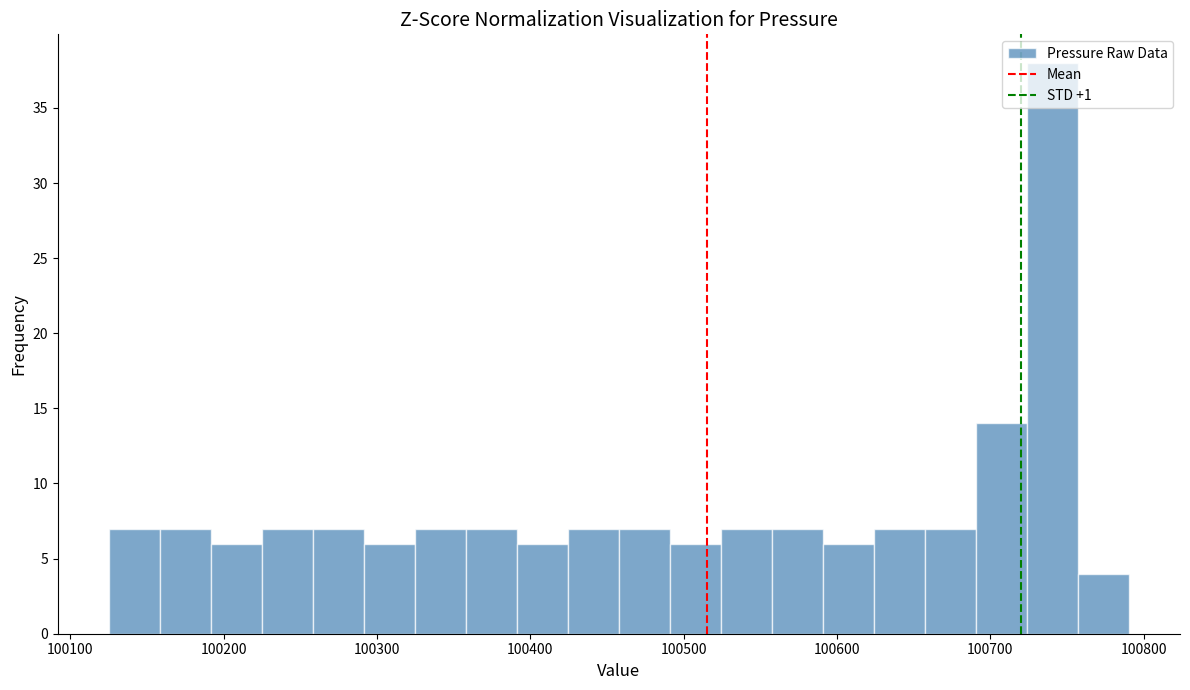

Around what value on the x-axis is the tallest bar? Give the approximate position of its centre, as read against the axis.

100740